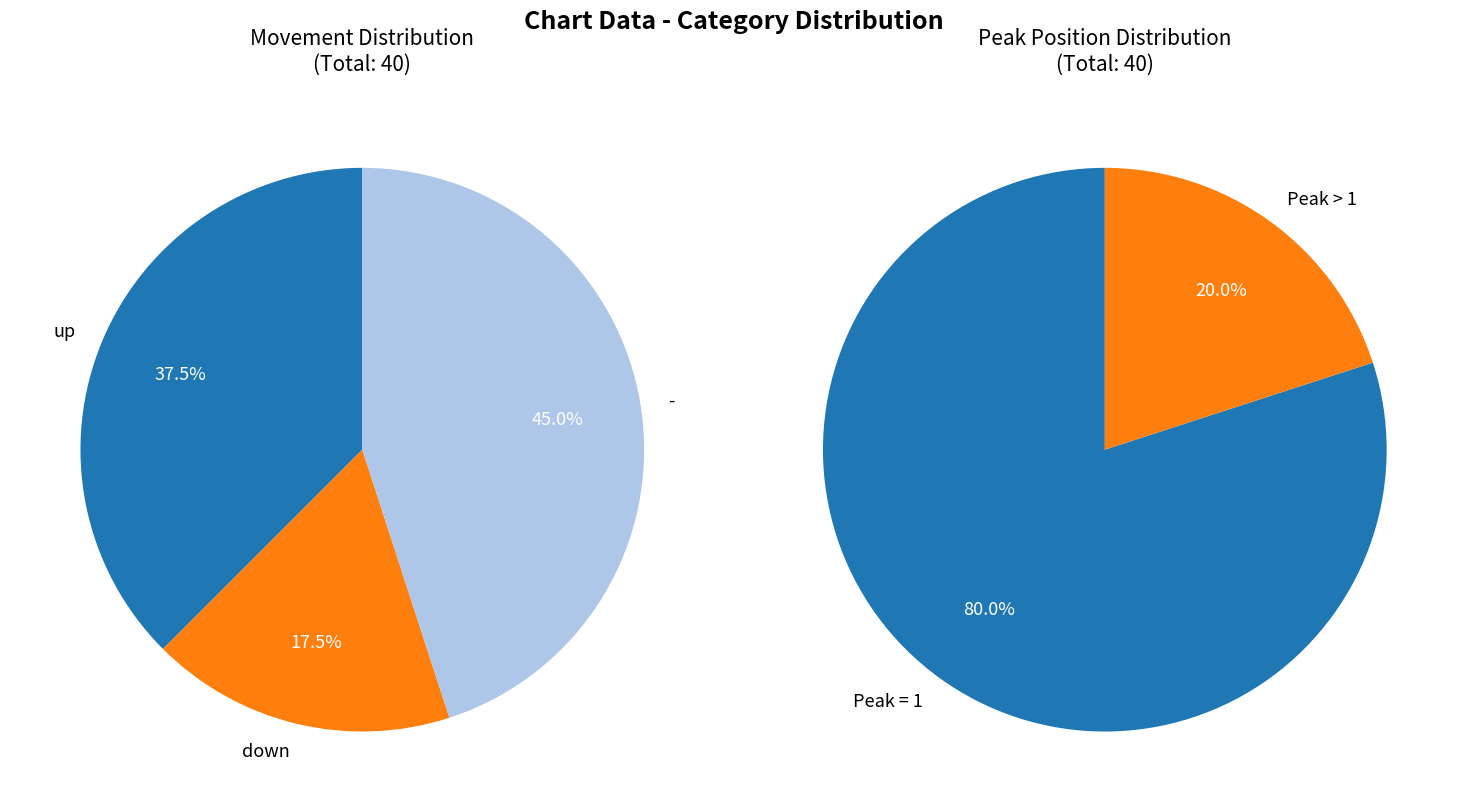

Does up represent more than half of the total?

No